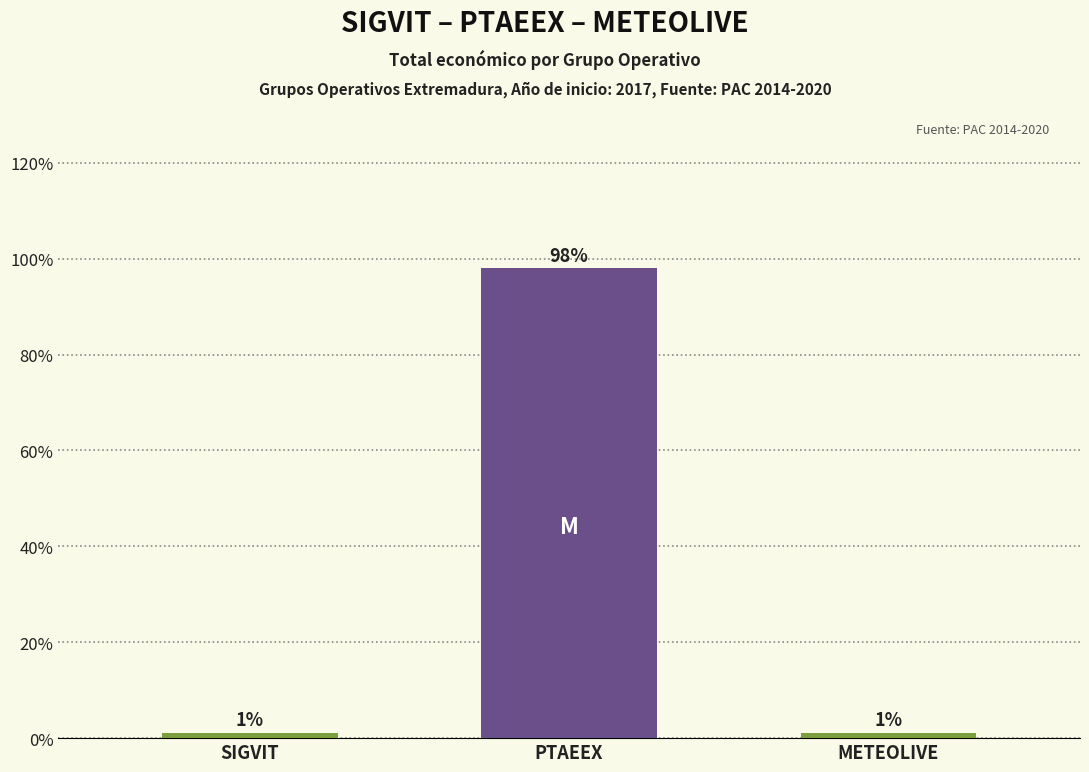

Is it true that the value at SIGVIT is 1.0?

True